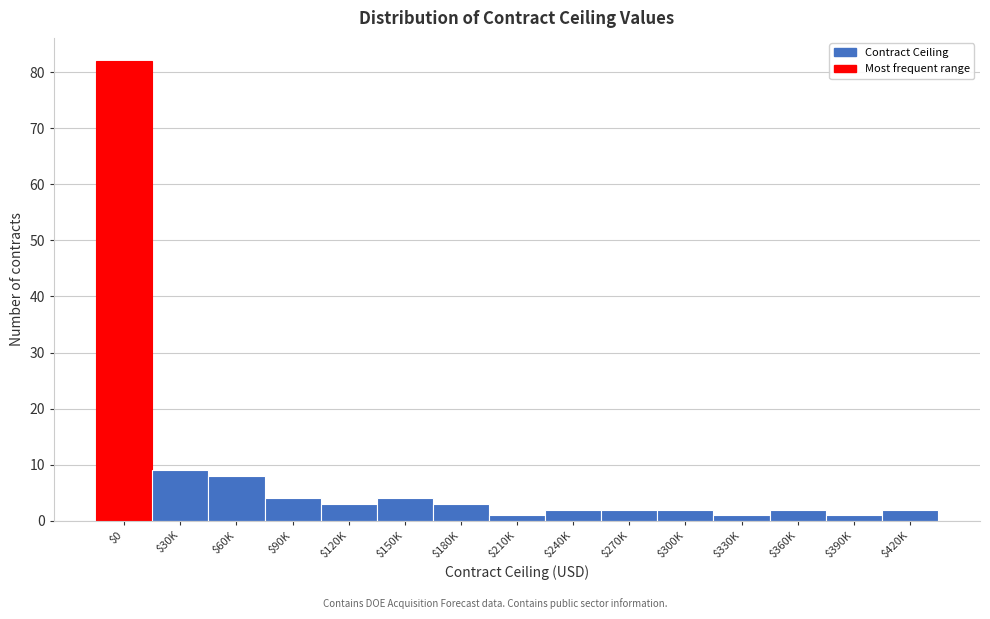

Reading left to right, list all the values displayed in this chart.

82	9	8	4	3	4	3	1	2	2	2	1	2	1	2